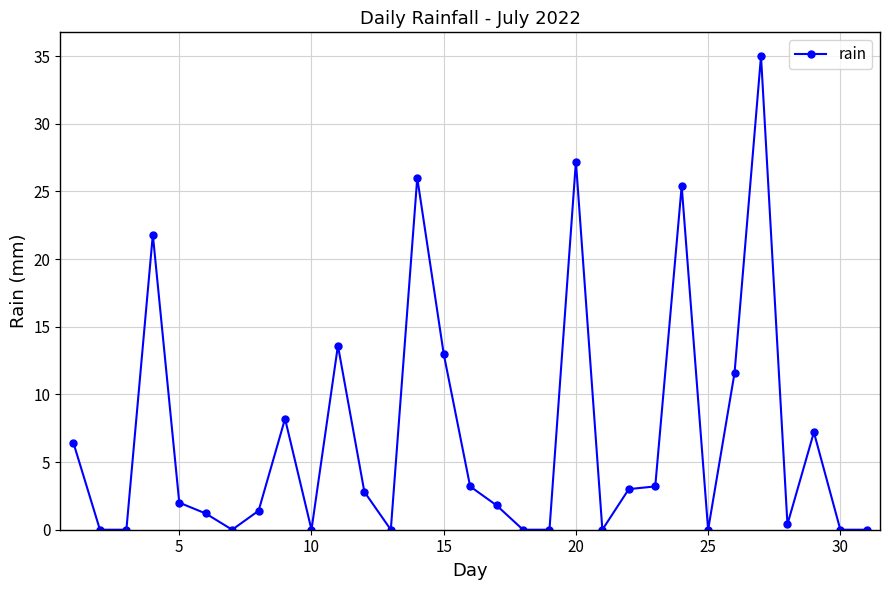

True or false: the data has more than 2 interior local peaks.

True